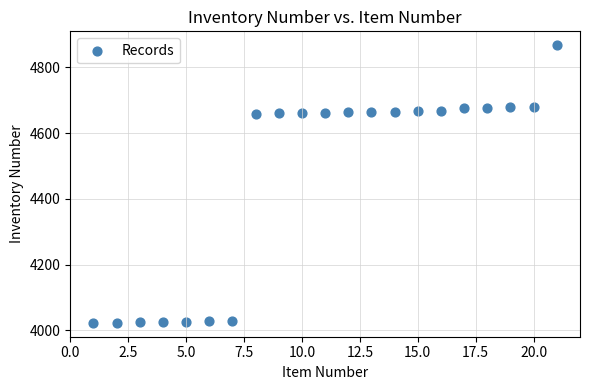

What is the range of X values (max minus min)?

20